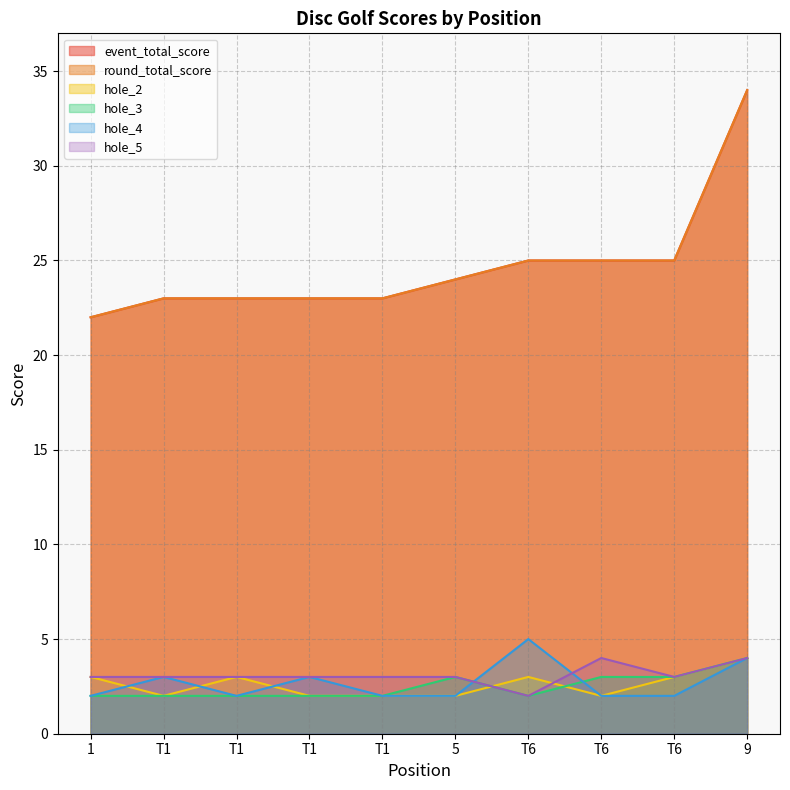

Rank the categories by hole_3 value from highest to lowest.

9, 5, T6, T6, 1, T1, T1, T1, T1, T6